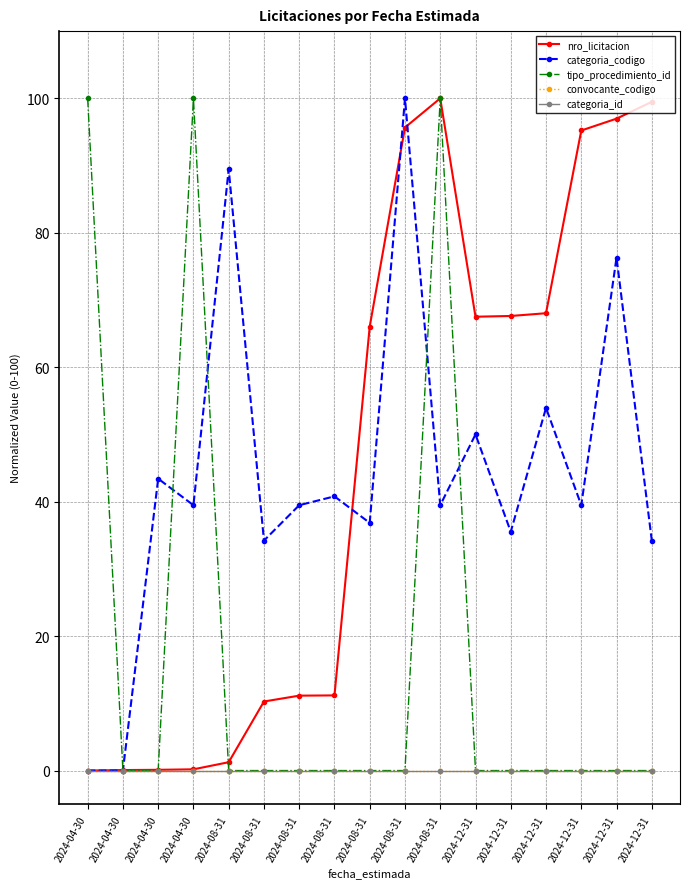

What is the label of the 14th point from the left?

2024-12-31